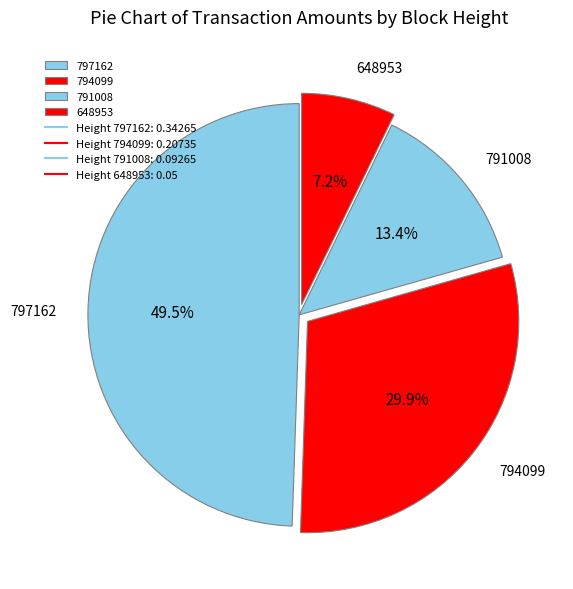

To the nearest percent, what portion does 648953 represent?

7%